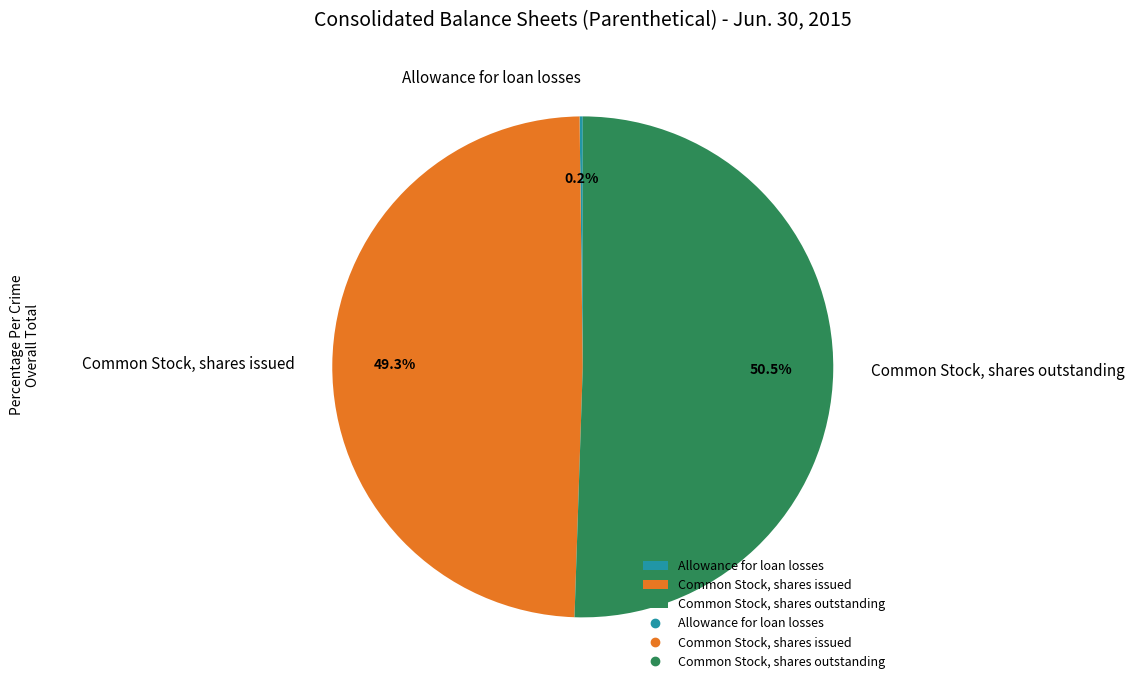

How much of the chart is everything except Common Stock, shares outstanding?

49.5%